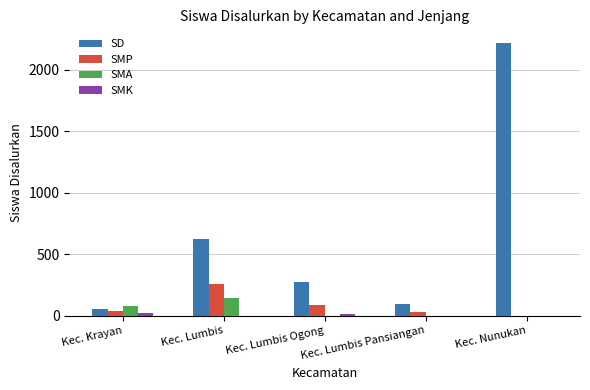

The value of SMA at Kec. Krayan is 79. True or false?

True